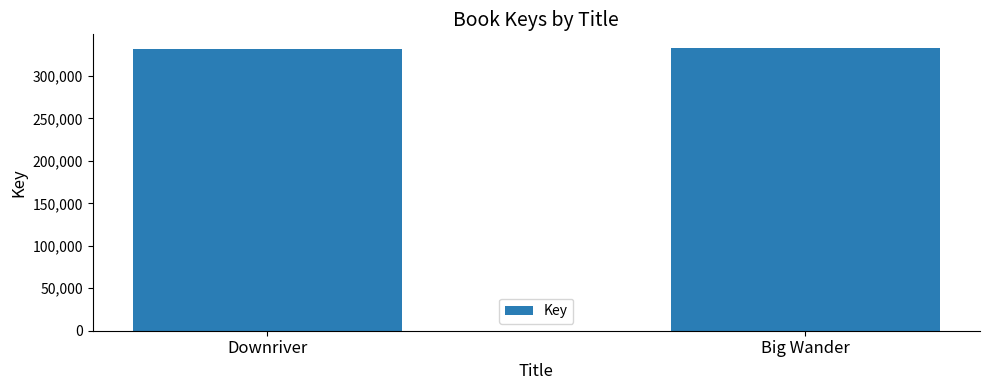

What position from the left is Downriver?

1